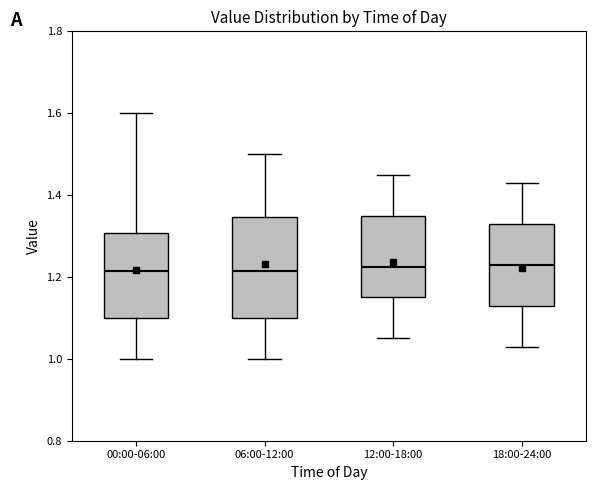

Reading left to right, transcribe this box plot: for each box, give where its median line is, the range the box spans, and where its two whiskers end, as read against the y-axis. The values are not printed on the chart, so give them approximately, as read against the axis.

00:00-06:00: median 1.22, box 1.10 to 1.30, whiskers 1.00 to 1.60
06:00-12:00: median 1.22, box 1.10 to 1.34, whiskers 1.00 to 1.50
12:00-18:00: median 1.22, box 1.16 to 1.36, whiskers 1.06 to 1.46
18:00-24:00: median 1.24, box 1.14 to 1.34, whiskers 1.04 to 1.44